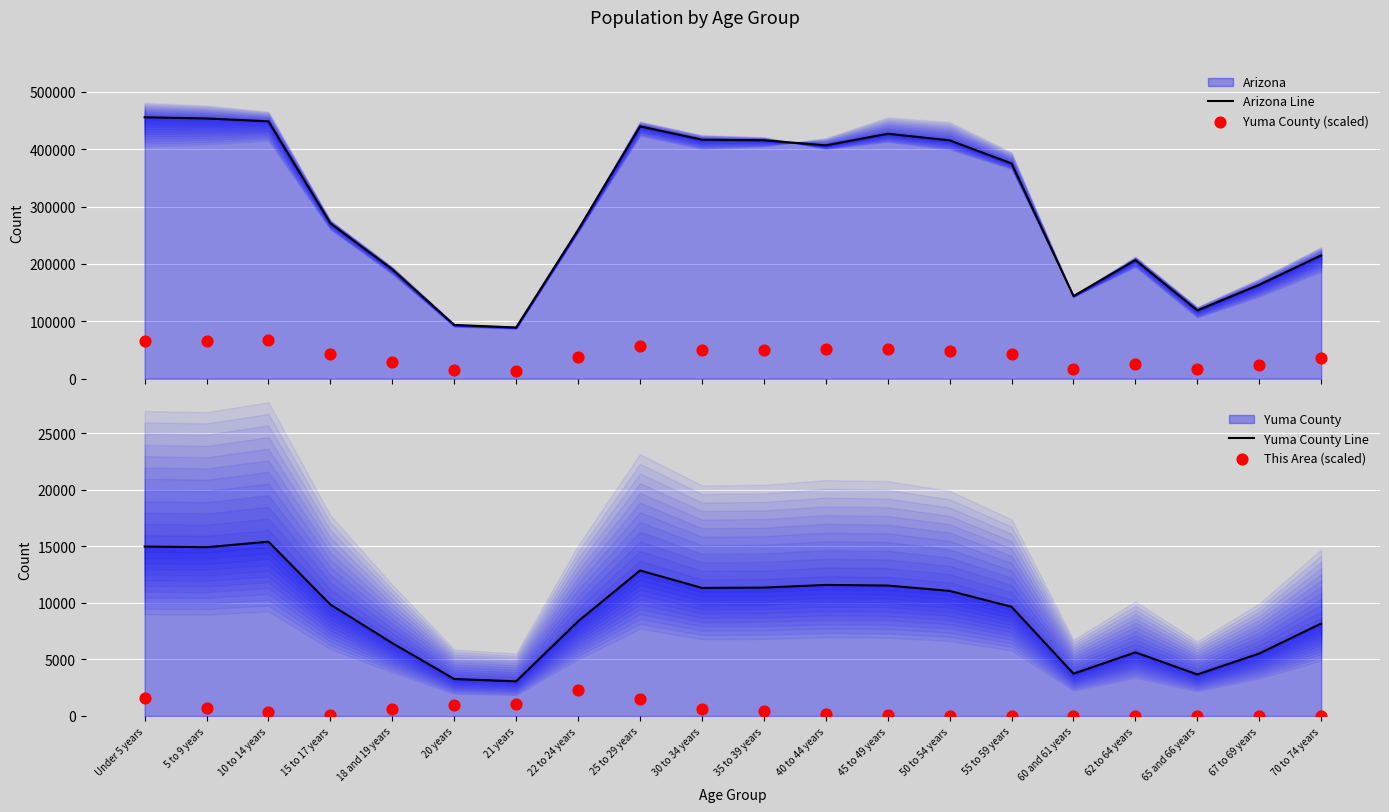

Which series reaches the maximum Y coordinate?

Arizona Line